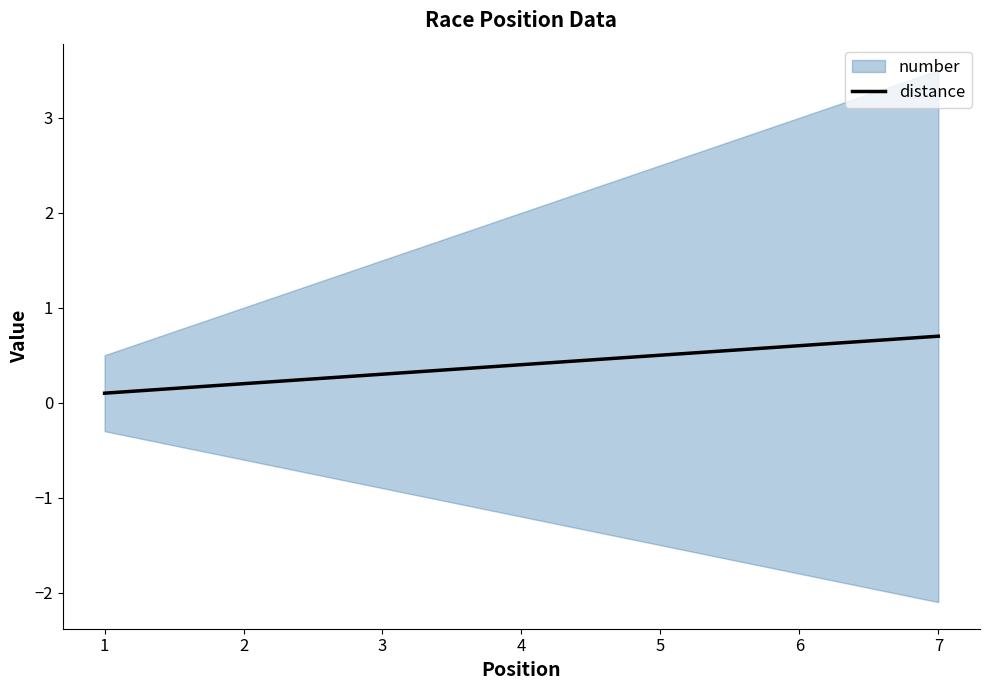

What is the sum of the values at 6 and 3?

0.9